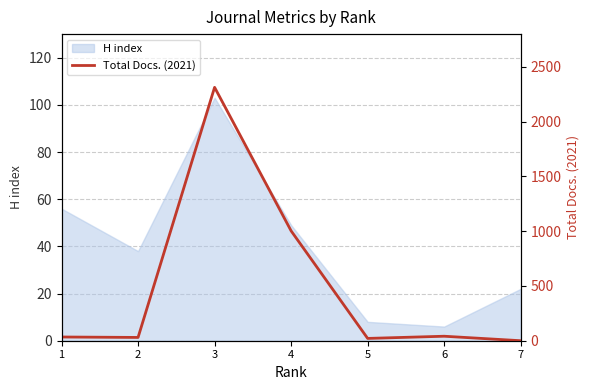

Where is the first local minimum?

2